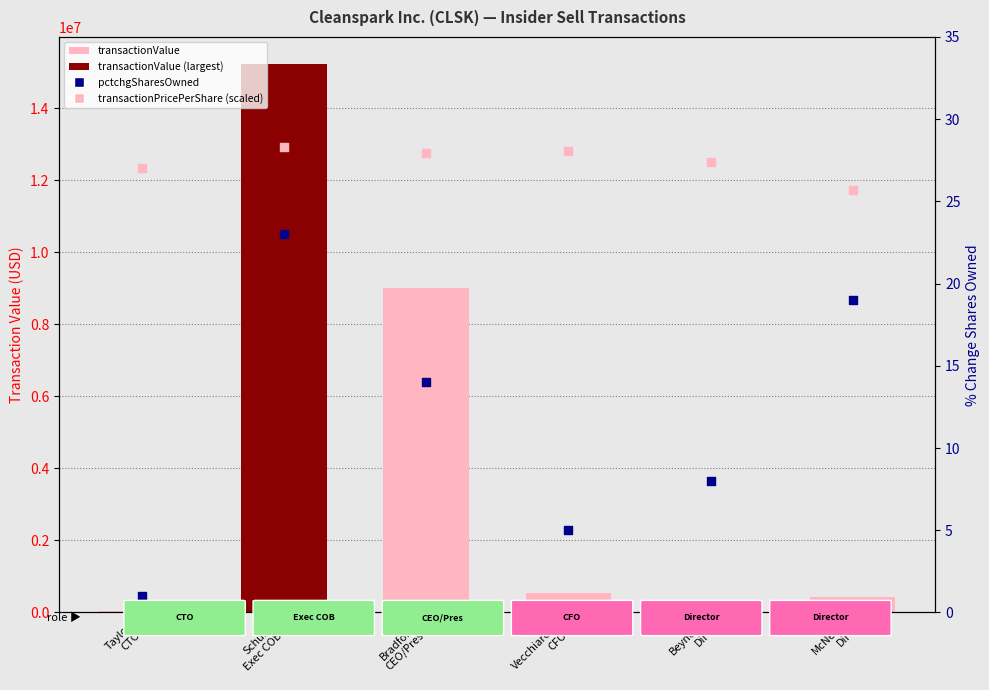

What is the total value across all series at Beynon
Dir?

12696475.5